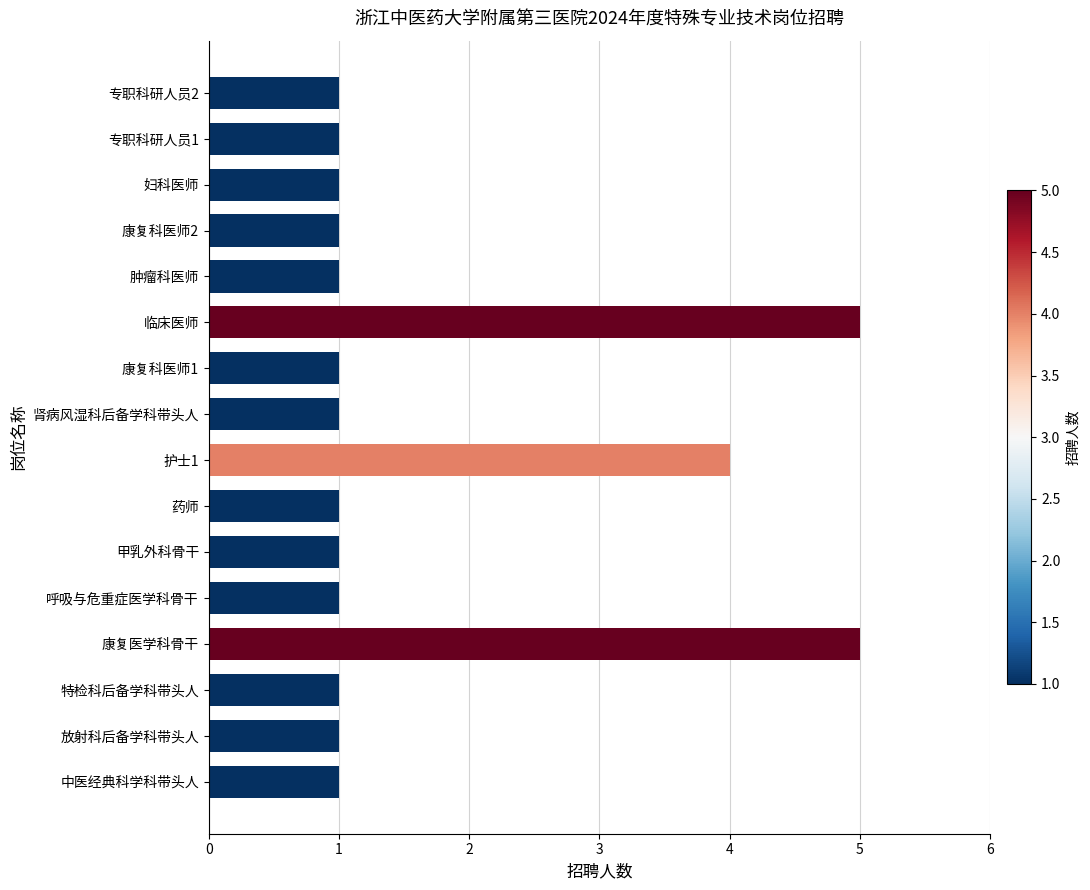

Count the values in the range 1 to 2.

13